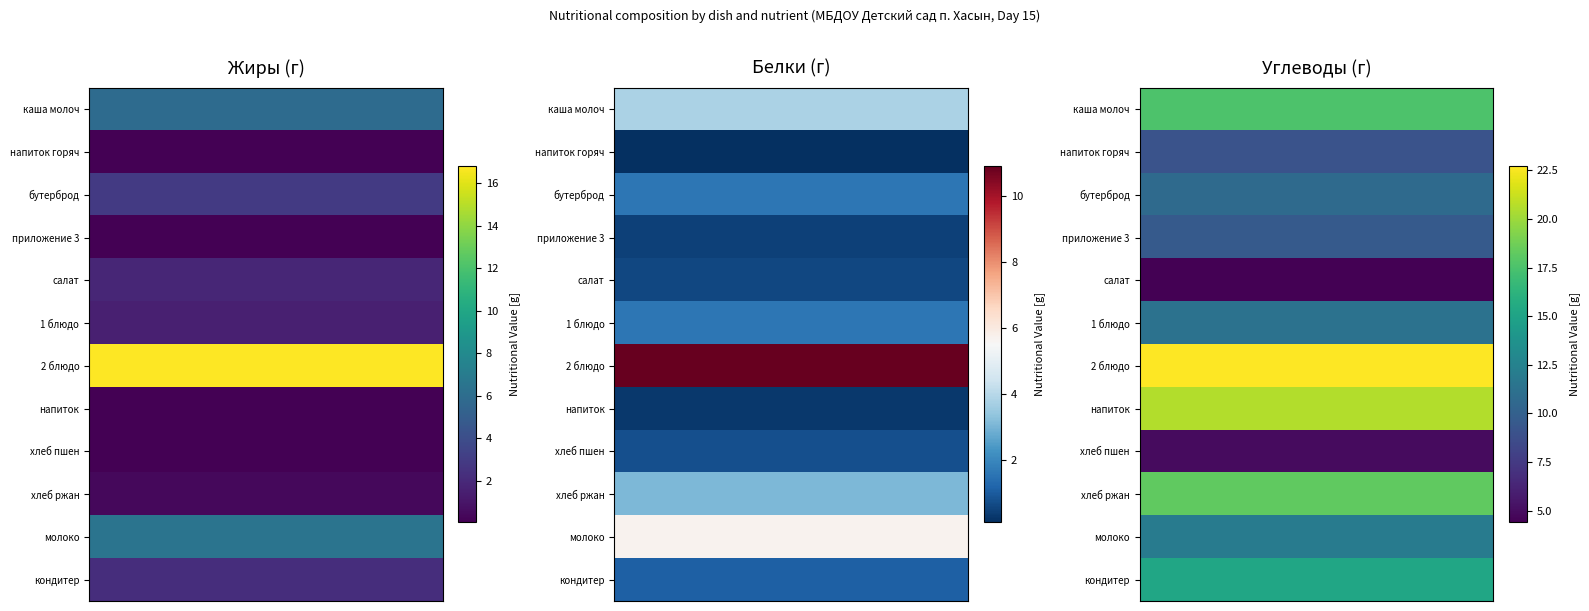

How many categories are shown in the chart?

6